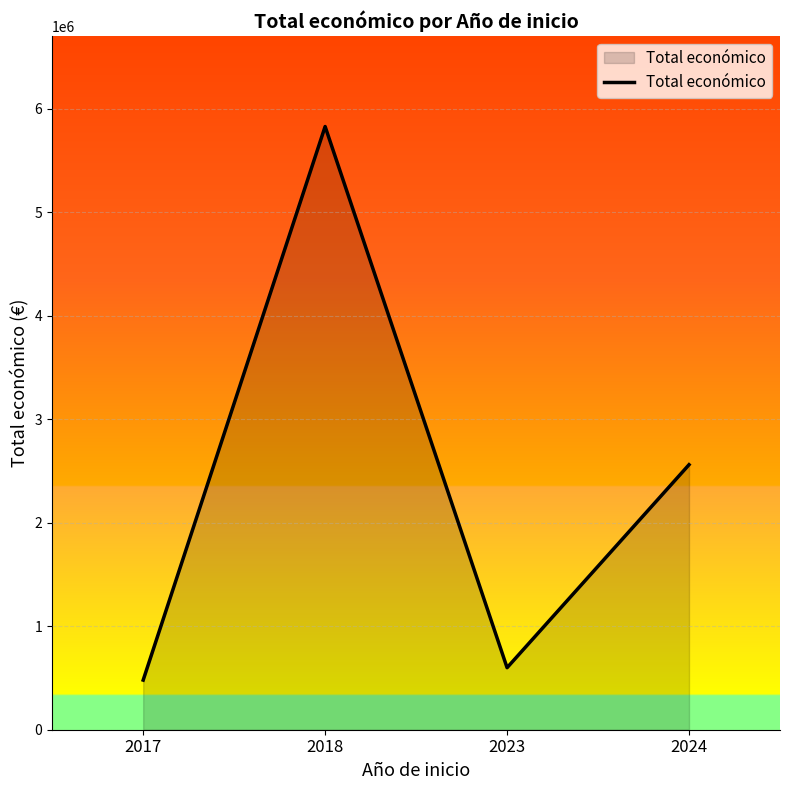

Where does the data first go above 2560951?

2018